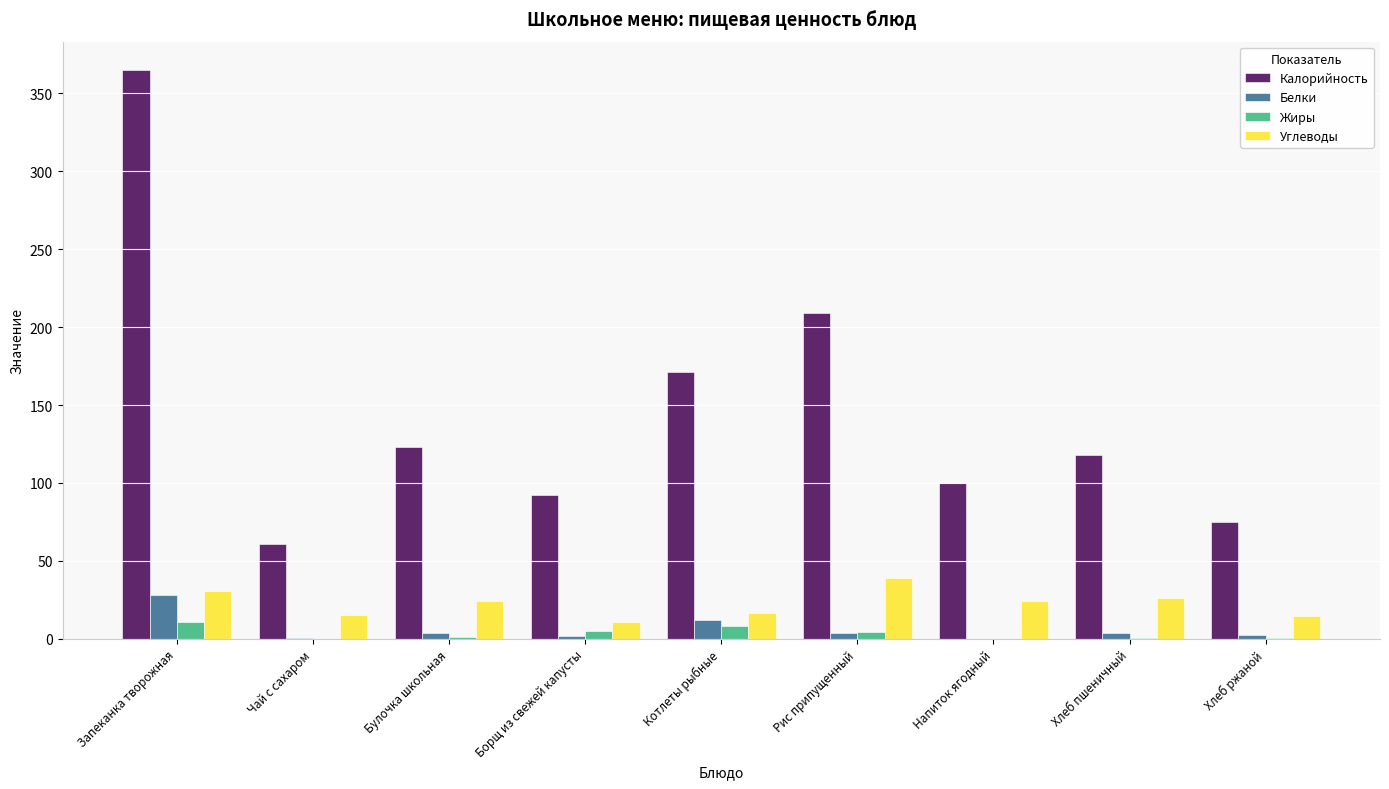

Is it true that Углеводы equals 16.7 at Котлеты рыбные?

True